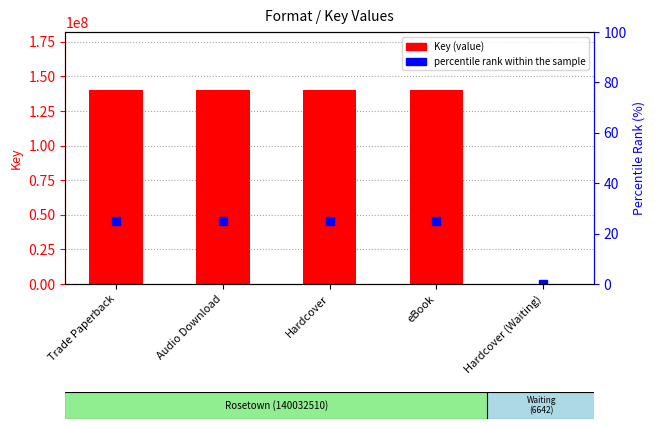

How many data points does each series have?

5